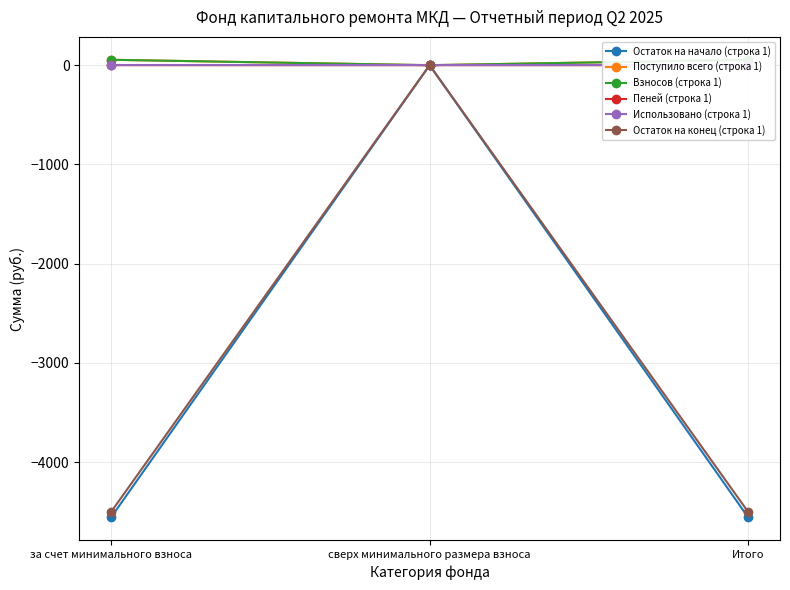

What is the sum of all Взносов (строка 1) values?

108.9